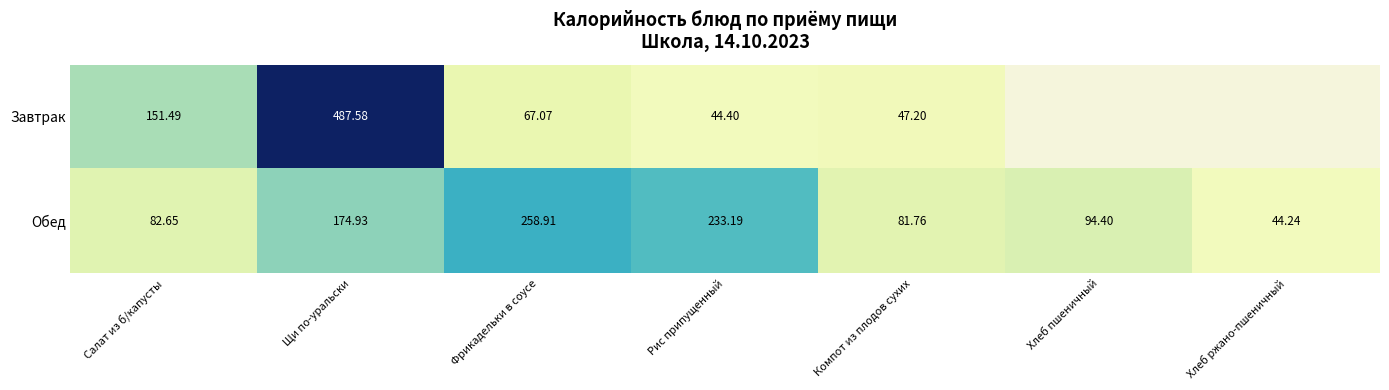

At which label does Обед reach its minimum?

Хлеб ржано-пшеничный